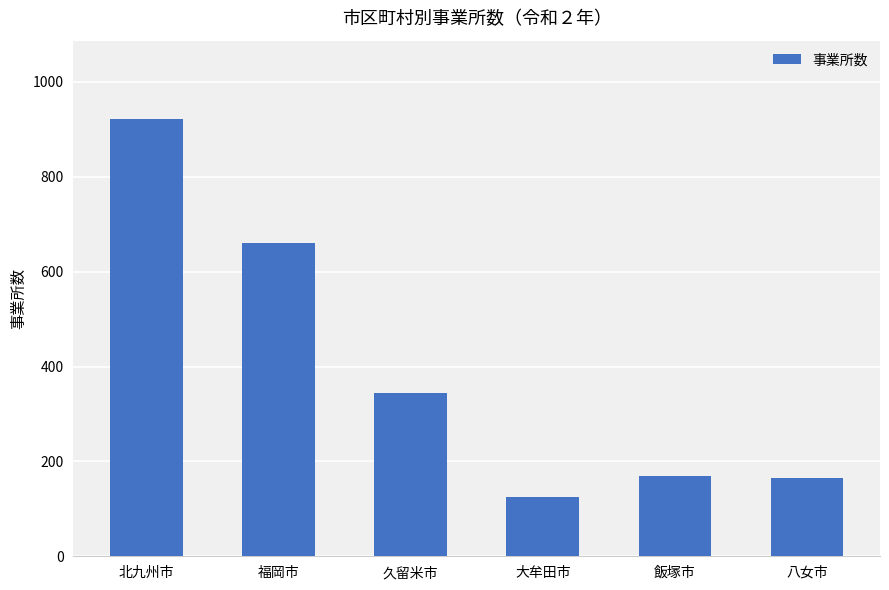

Are the bars horizontal?

No